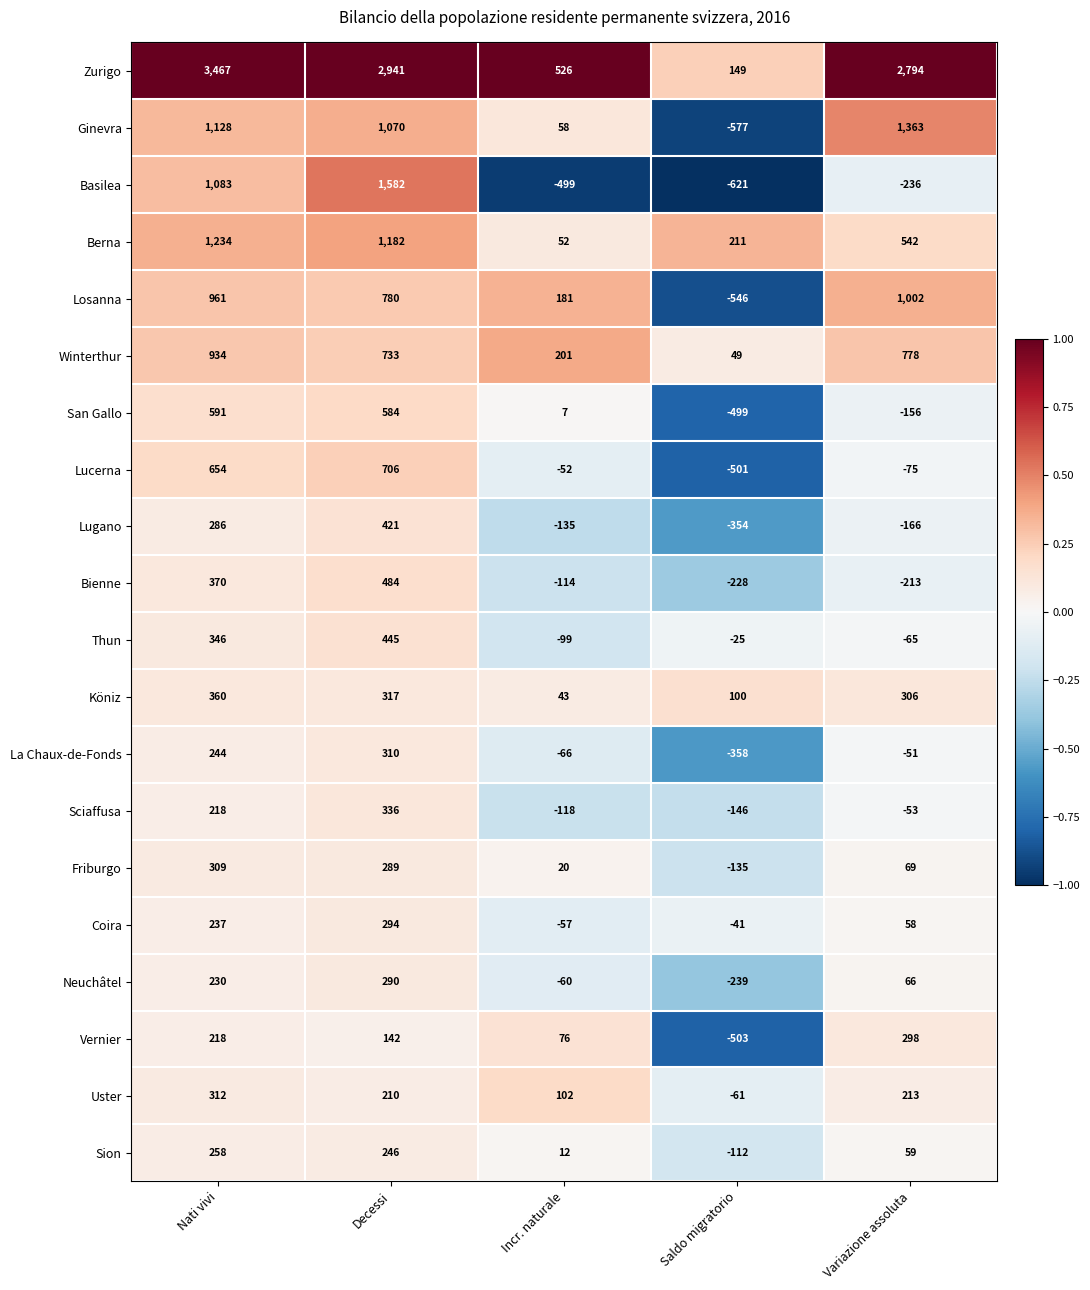

How many categories are shown in the chart?

5